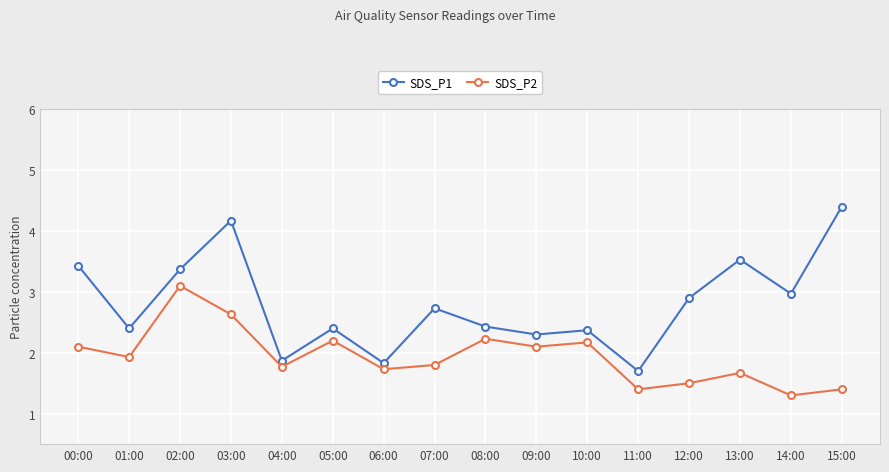

What is the value of the SDS_P2 point at the 15th from the left?

1.3